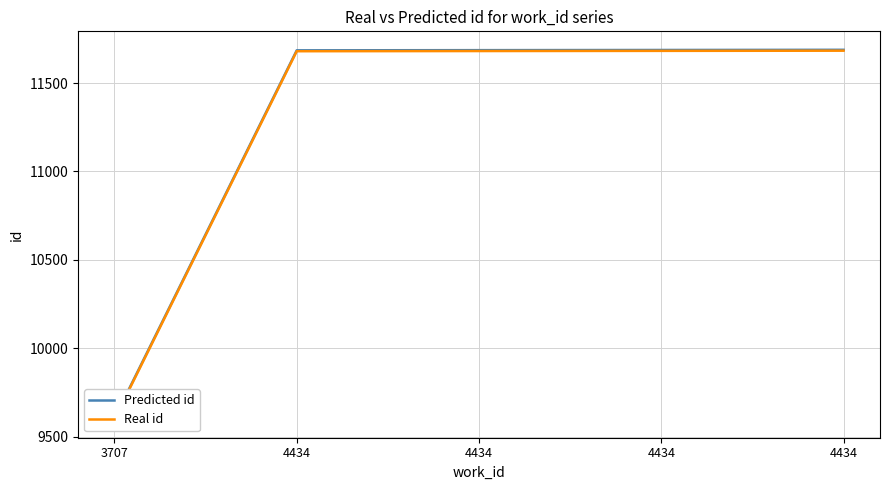

True or false: Predicted id has more than 2 points higher than both neighbors.

False